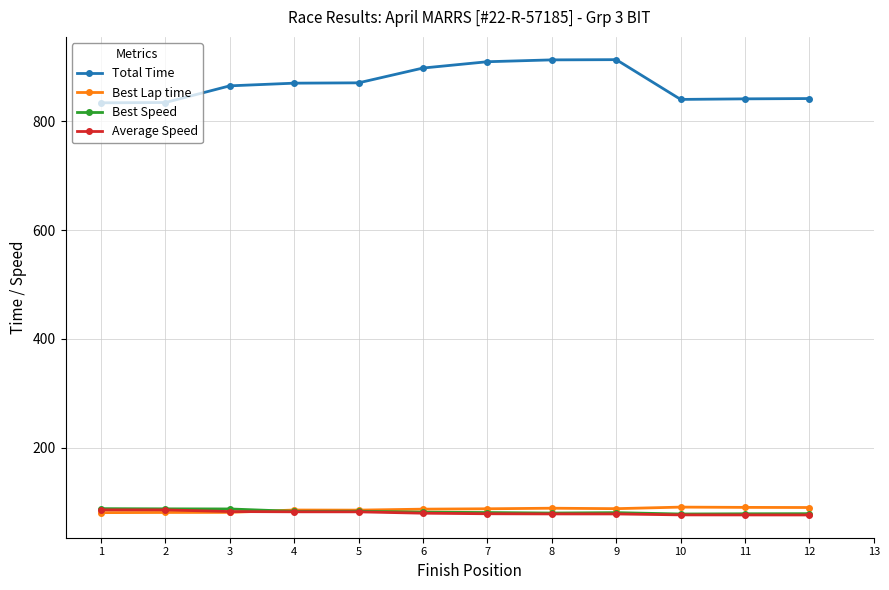

The Total Time series shows 912.2 at 8. True or false?

True